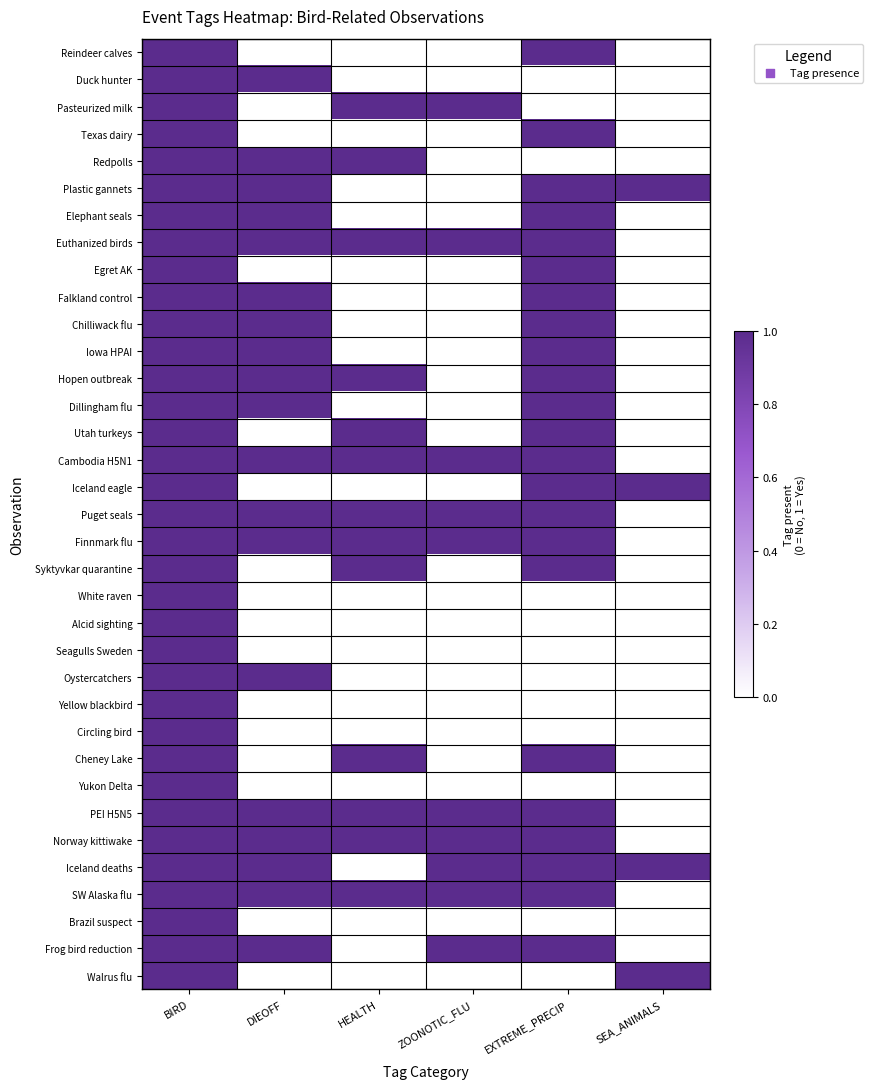

Rank the series by their maximum value, from lowest to highest.

Reindeer calves, Duck hunter, Pasteurized milk, Texas dairy, Redpolls, Plastic gannets, Elephant seals, Euthanized birds, Egret AK, Falkland control, Chilliwack flu, Iowa HPAI, Hopen outbreak, Dillingham flu, Utah turkeys, Cambodia H5N1, Iceland eagle, Puget seals, Finnmark flu, Syktyvkar quarantine, White raven, Alcid sighting, Seagulls Sweden, Oystercatchers, Yellow blackbird, Circling bird, Cheney Lake, Yukon Delta, PEI H5N5, Norway kittiwake, Iceland deaths, SW Alaska flu, Brazil suspect, Frog bird reduction, Walrus flu